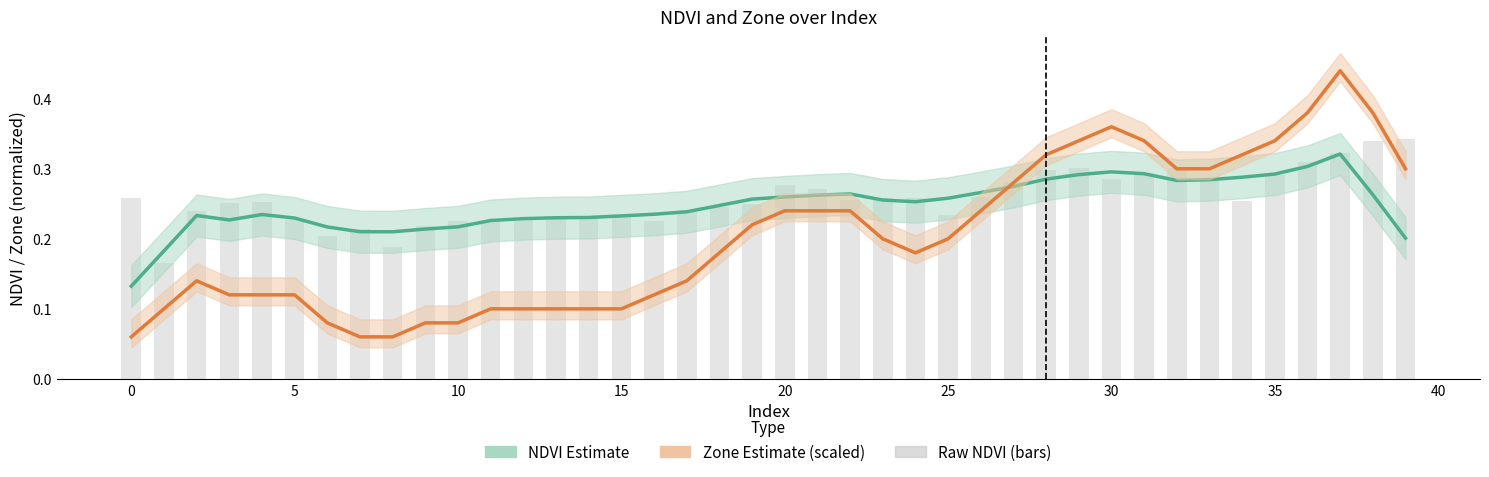

What is the total value across all series at 5?

0.4